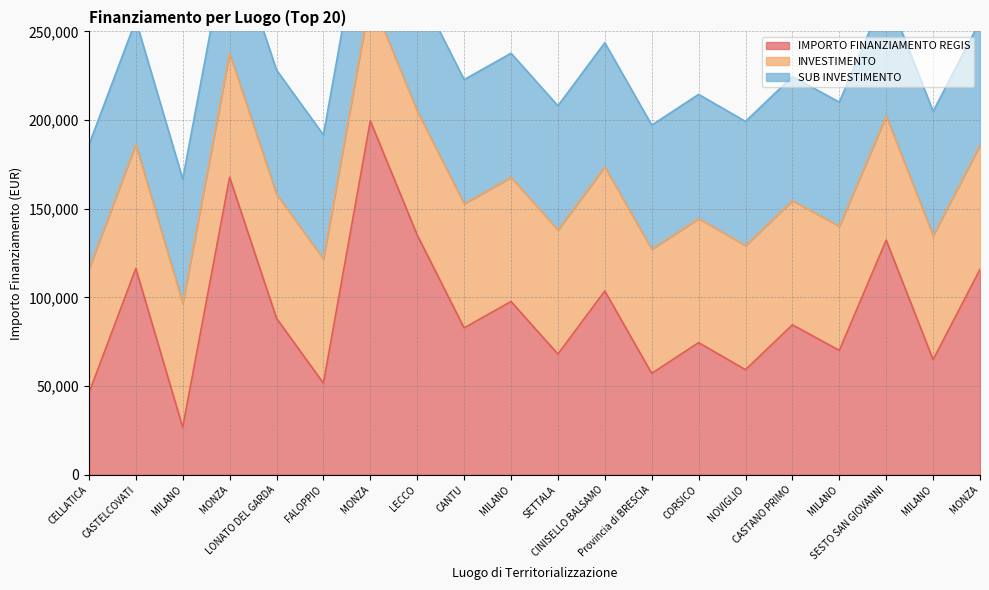

Where is INVESTIMENTO nearest to the value 1?

CELLATICA